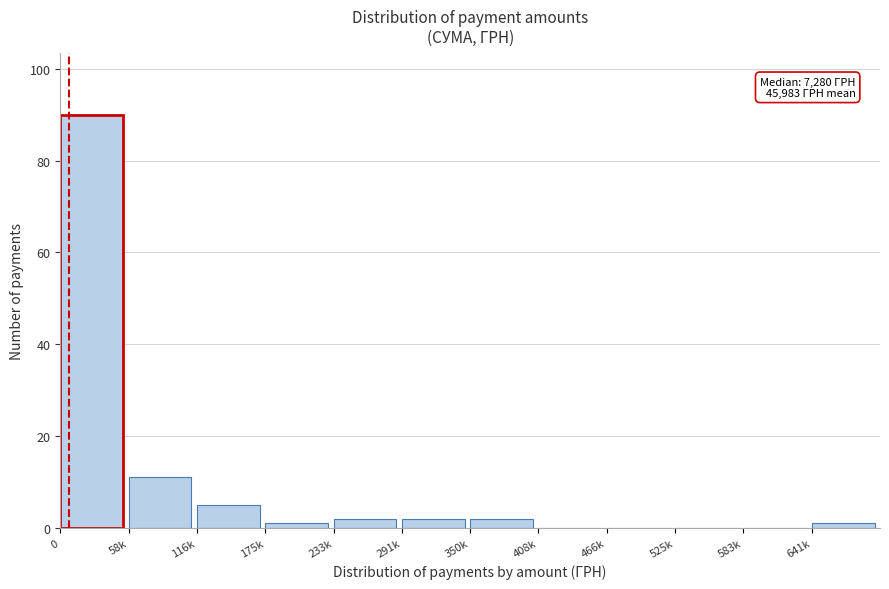

Reading left to right, list all the values displayed in this chart.

0=90	58k=11	116k=5	175k=1	233k=2	291k=2	350k=2	408k=0	466k=0	525k=0	583k=0	641k=1